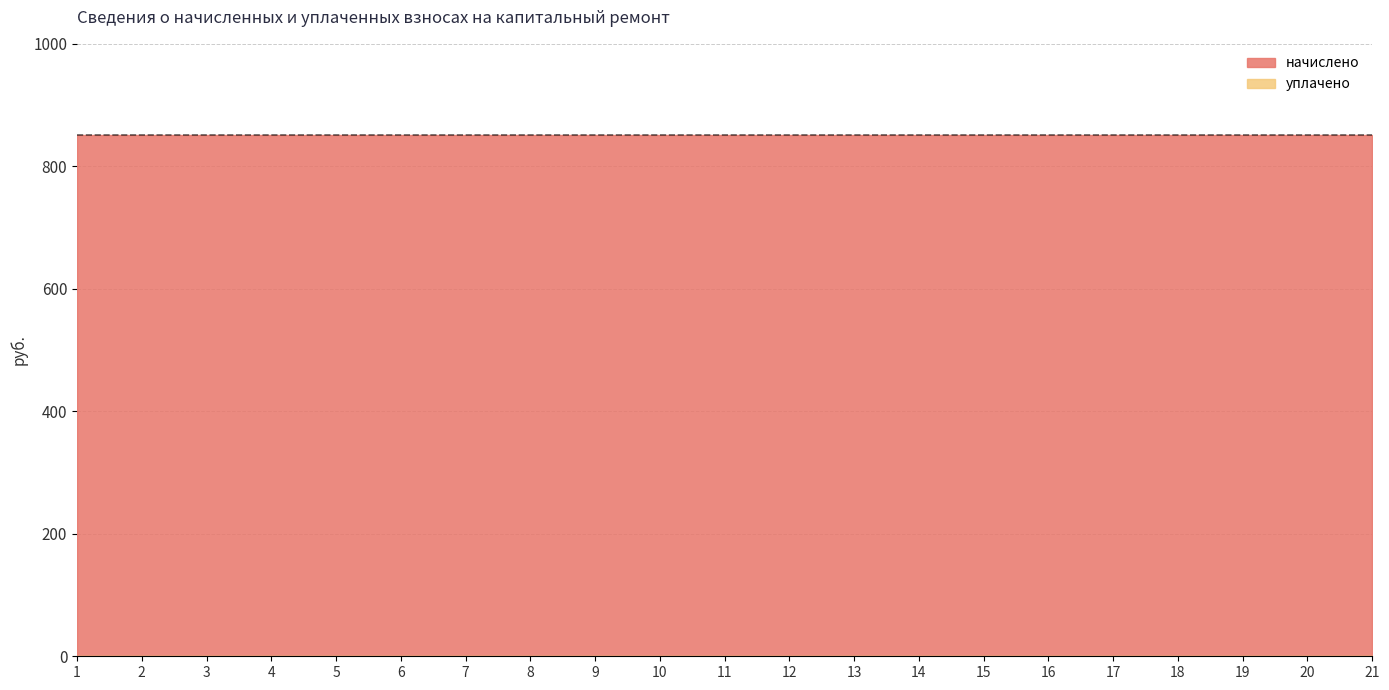

Between 19 and 6, which is larger?

19